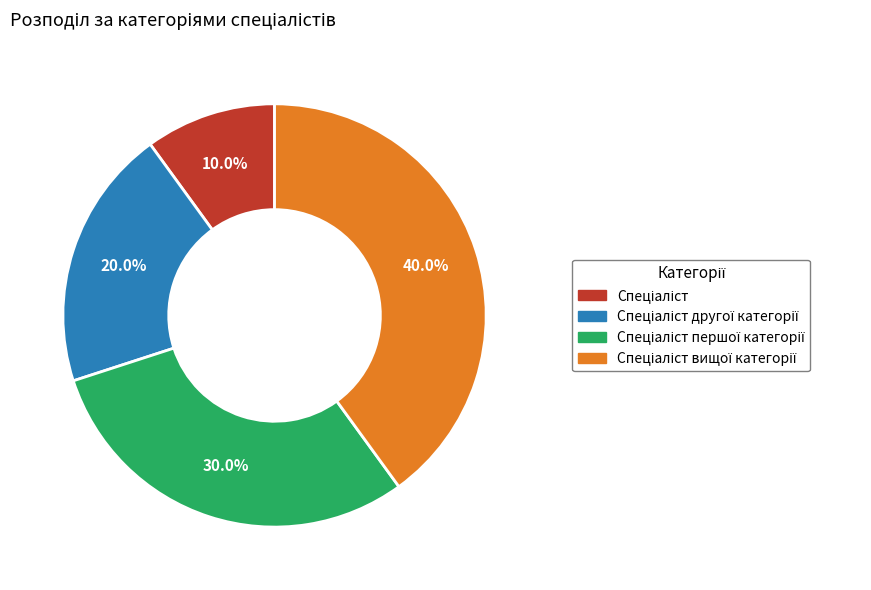

Is there a majority slice in this chart?

No